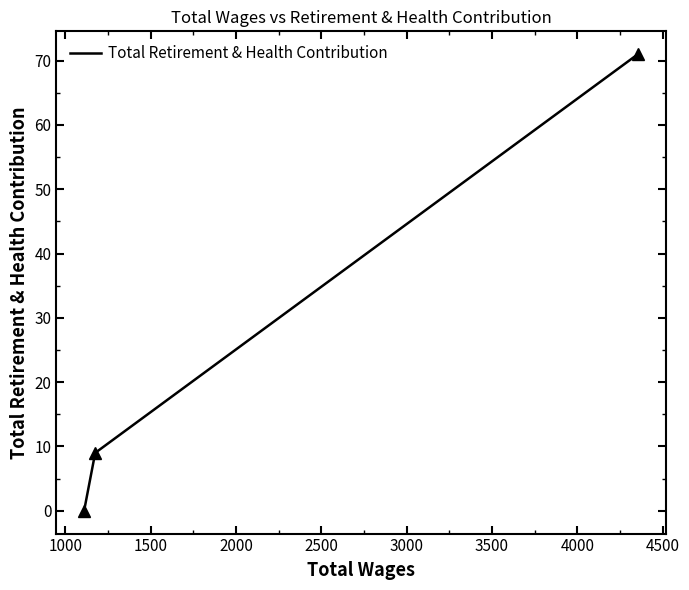

What is the difference between the maximum and second lowest values?

62